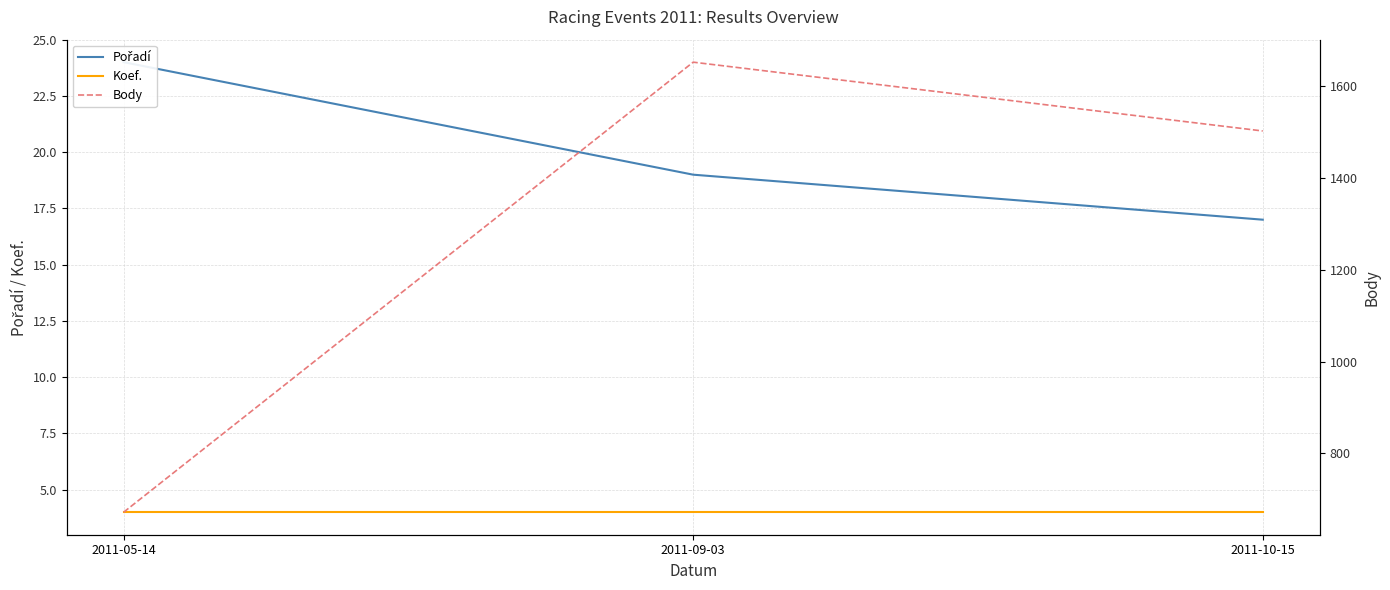

List the labels in order of Pořadí value, largest first.

2011-05-14, 2011-09-03, 2011-10-15